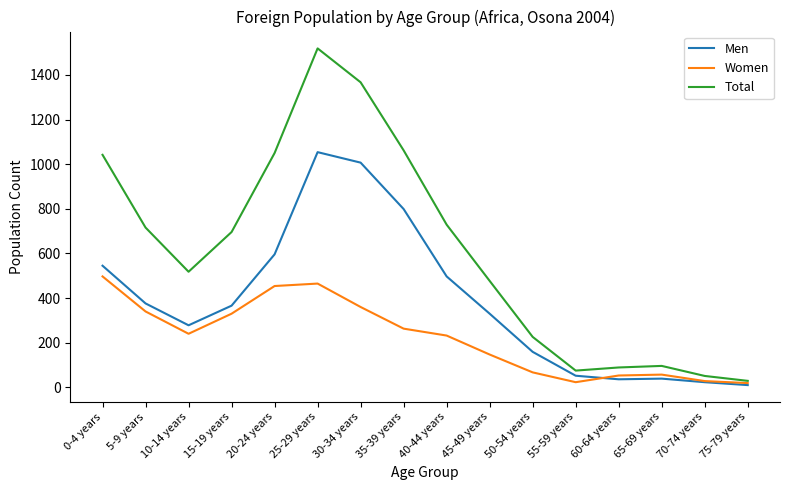

The Men series shows 278 at 10-14 years. True or false?

True